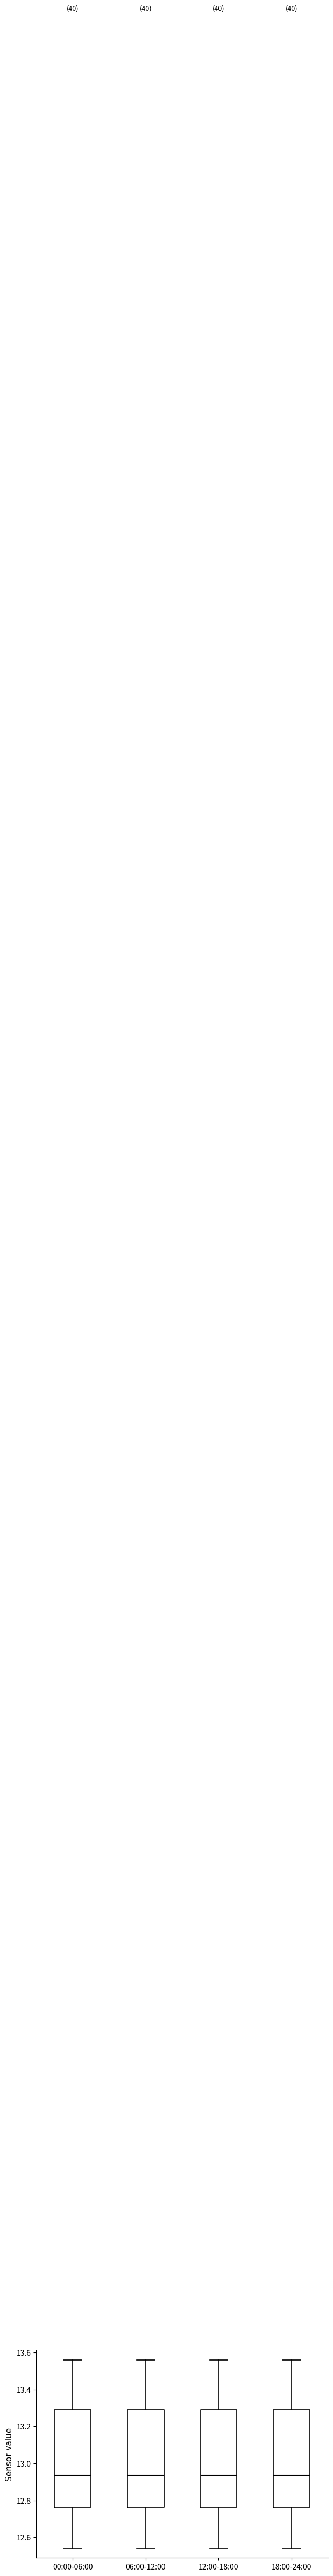

Reading left to right, read every box against the y-axis: the position of its median line, the range the box covers, and the ends of its whiskers. The values are not printed on the chart, so give them approximately, as read against the axis.

00:00-06:00: median 12.94, box 12.76 to 13.30, whiskers 12.54 to 13.56
06:00-12:00: median 12.94, box 12.76 to 13.30, whiskers 12.54 to 13.56
12:00-18:00: median 12.94, box 12.76 to 13.30, whiskers 12.54 to 13.56
18:00-24:00: median 12.94, box 12.76 to 13.30, whiskers 12.54 to 13.56